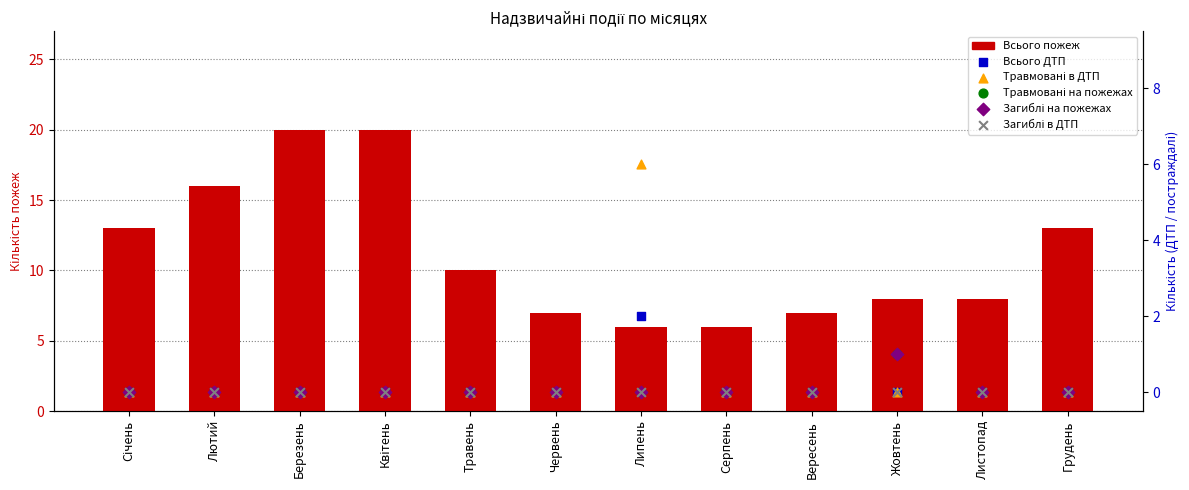

At which category is the sum across all series the highest?

Березень